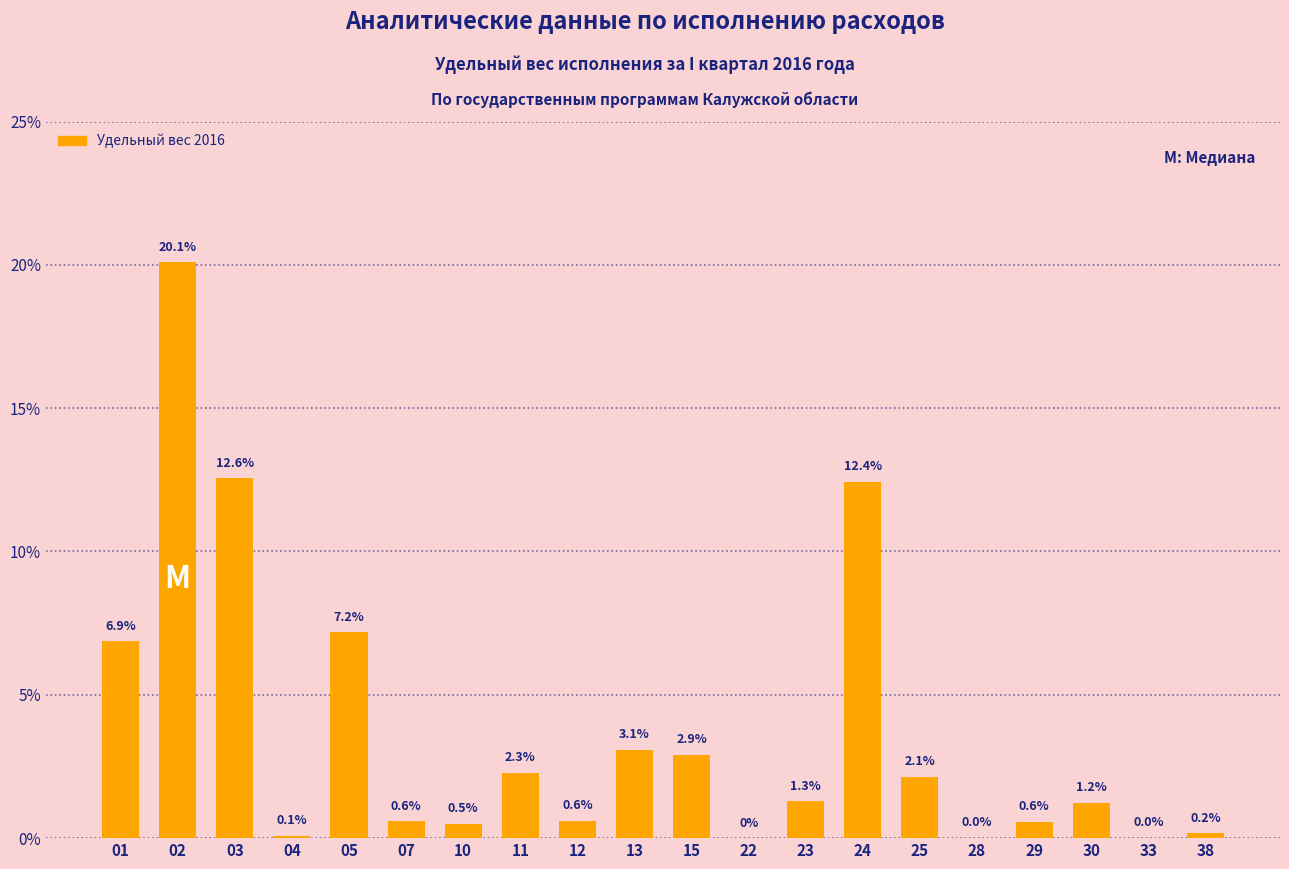

The chart shows a value of 1.3 at 23. True or false?

True